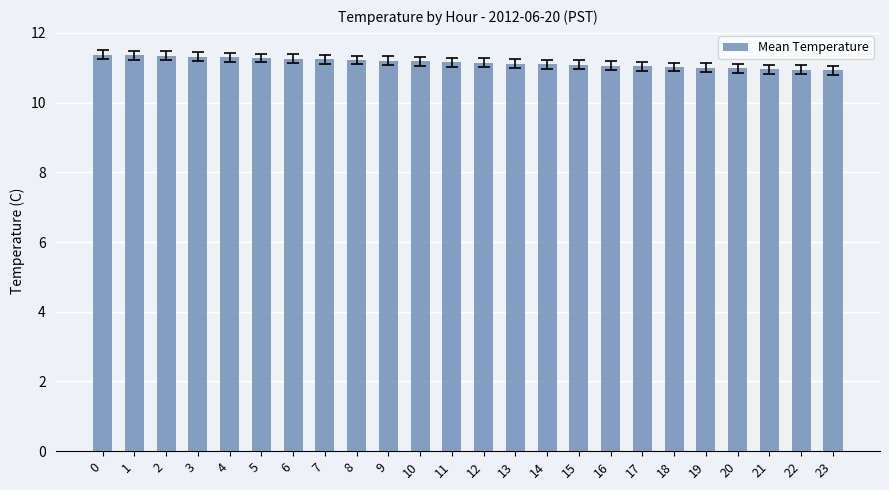

What is the sum of all values?

267.6